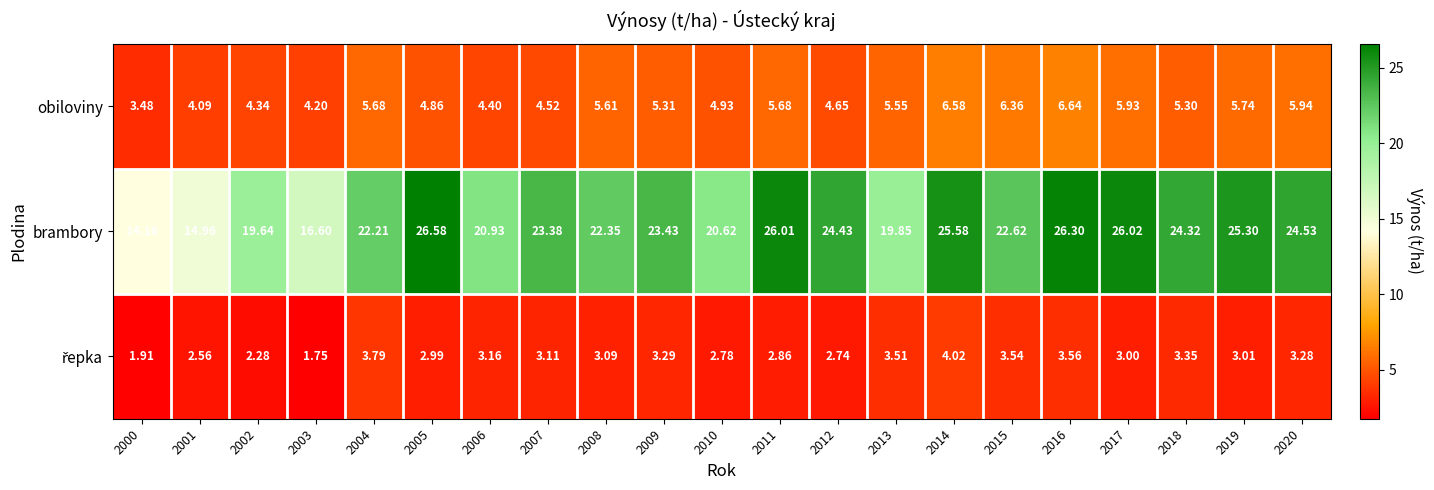

Which category has the highest value across all series?

2005